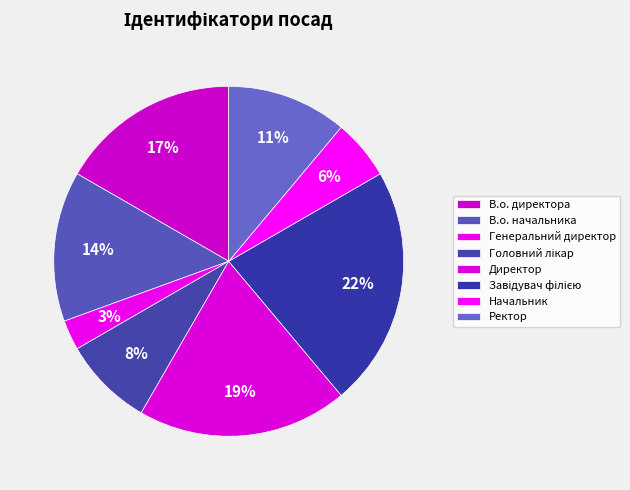

To the nearest percent, what is the combined percentage of Директор and В.о. начальника?

33%